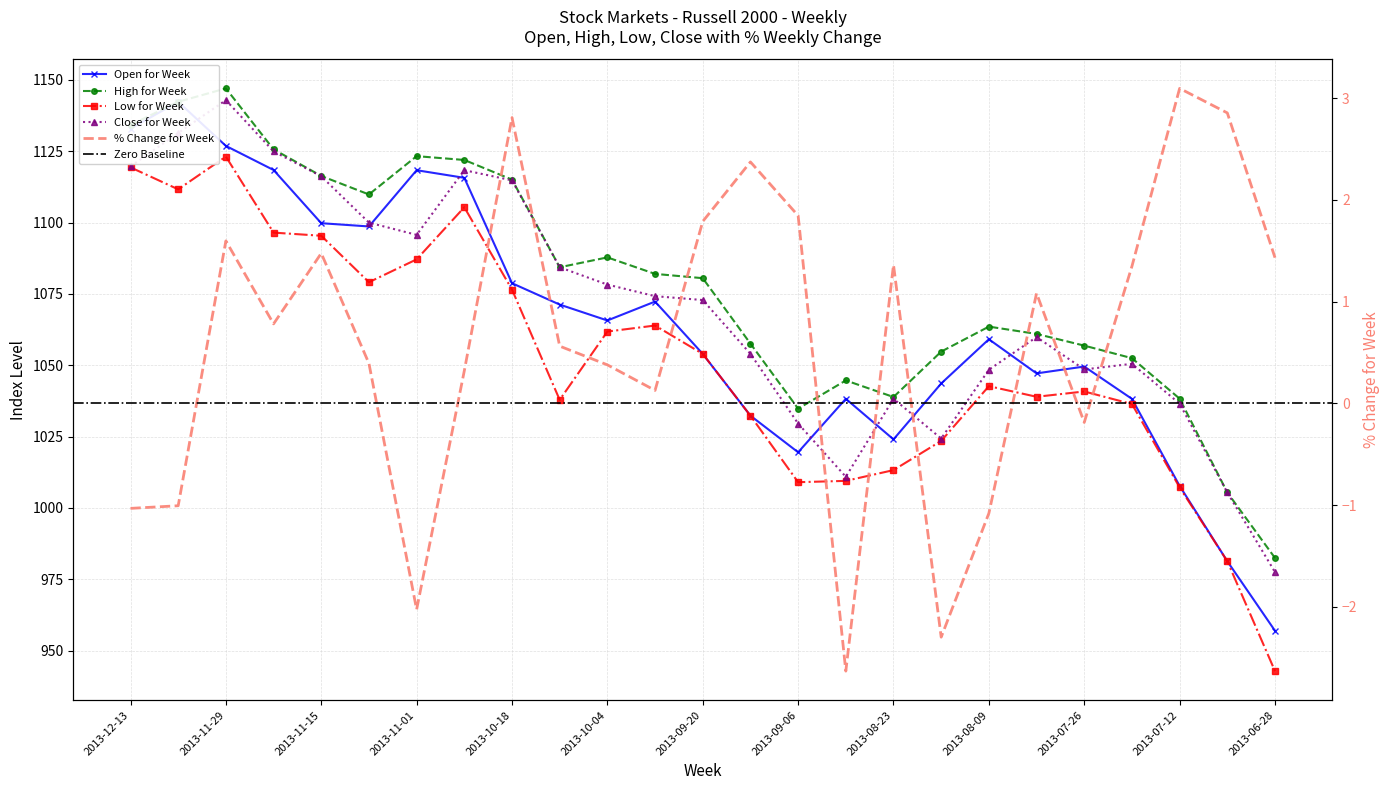

List the series in order of their overall mean, lowest first.

Low for Week, Open for Week, Close for Week, High for Week